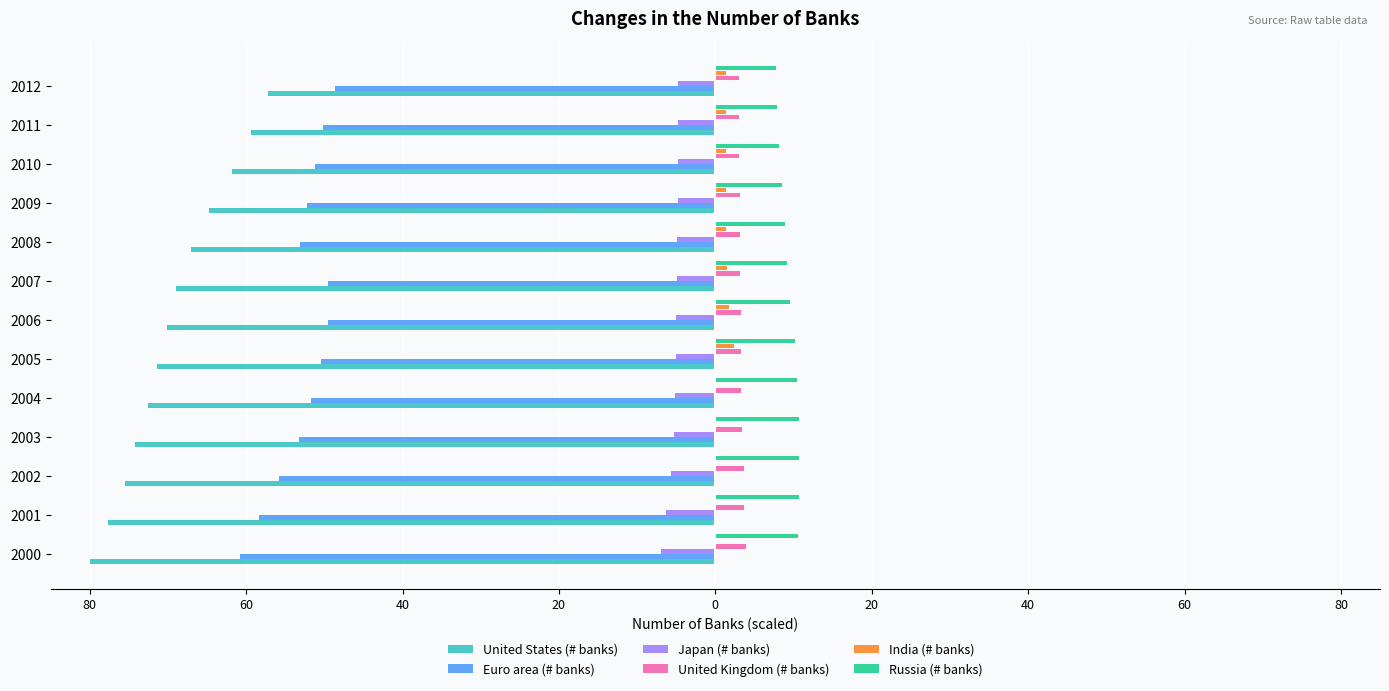

What are all the series names shown in the legend?

United States (# banks), Euro area (# banks), Japan (# banks), United Kingdom (# banks), India (# banks), Russia (# banks)